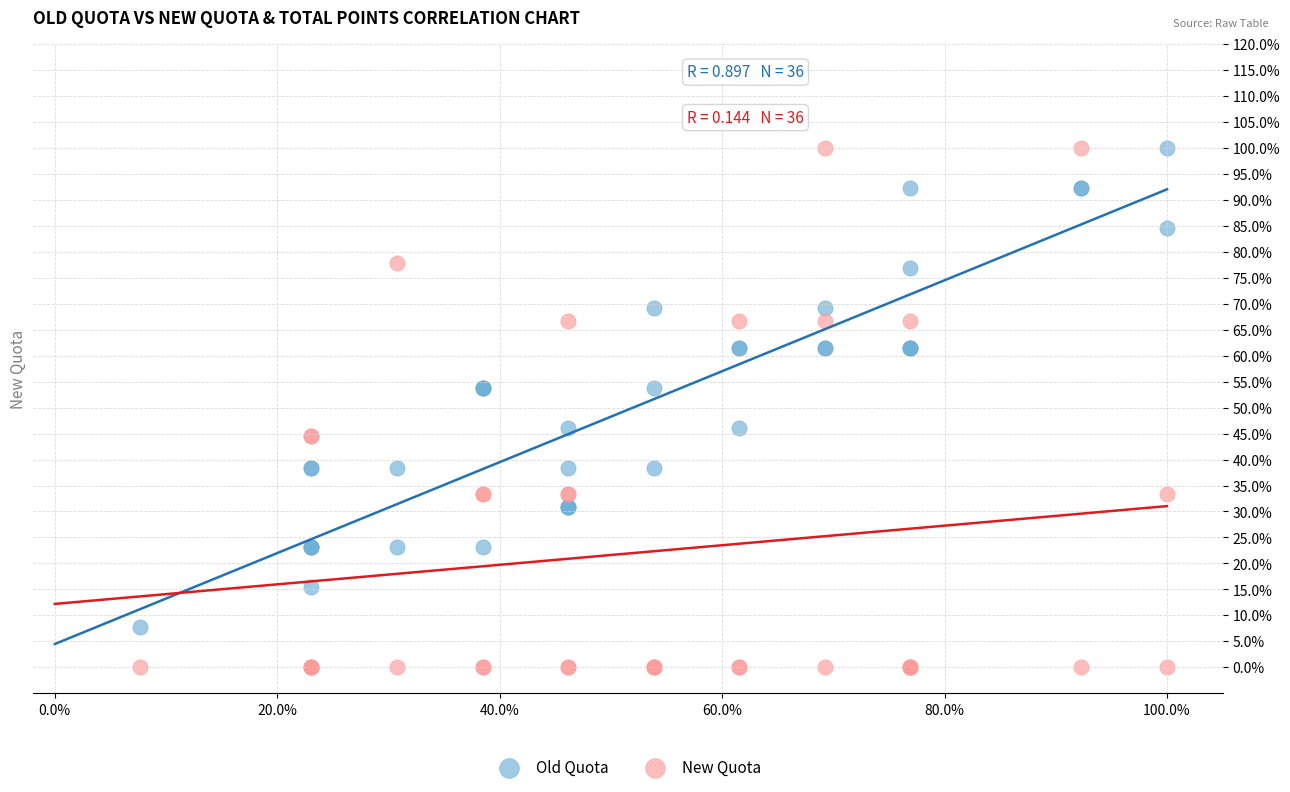

What are all the series names shown in the legend?

Old Quota, New Quota